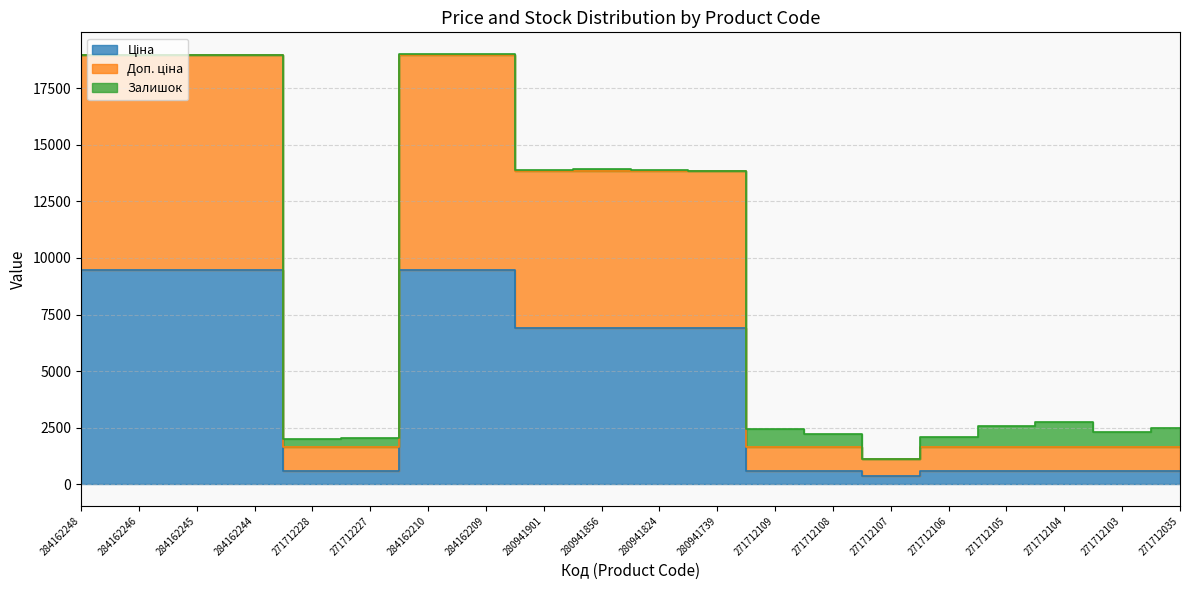

What is the label of the 7th point from the right?

271712108